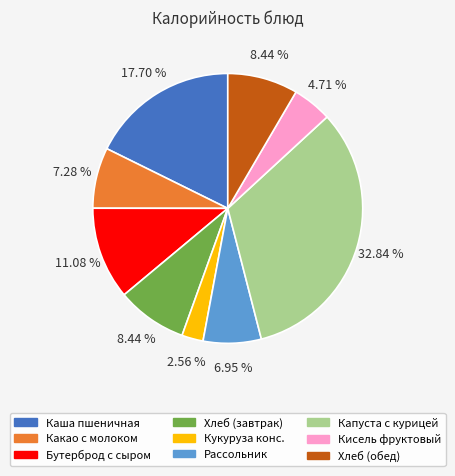

Count the number of slices in the pie.

9